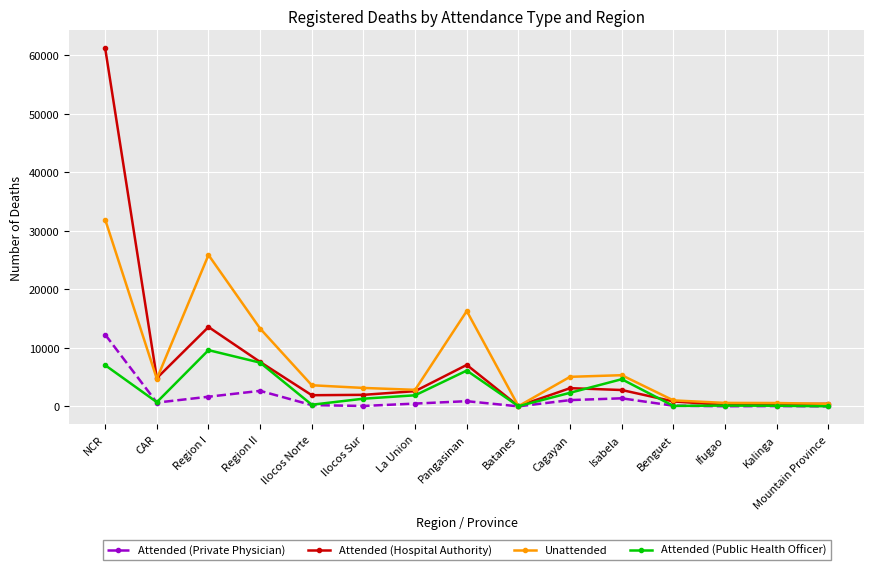

At which label is Attended (Hospital Authority) closest to 30602?

Region I